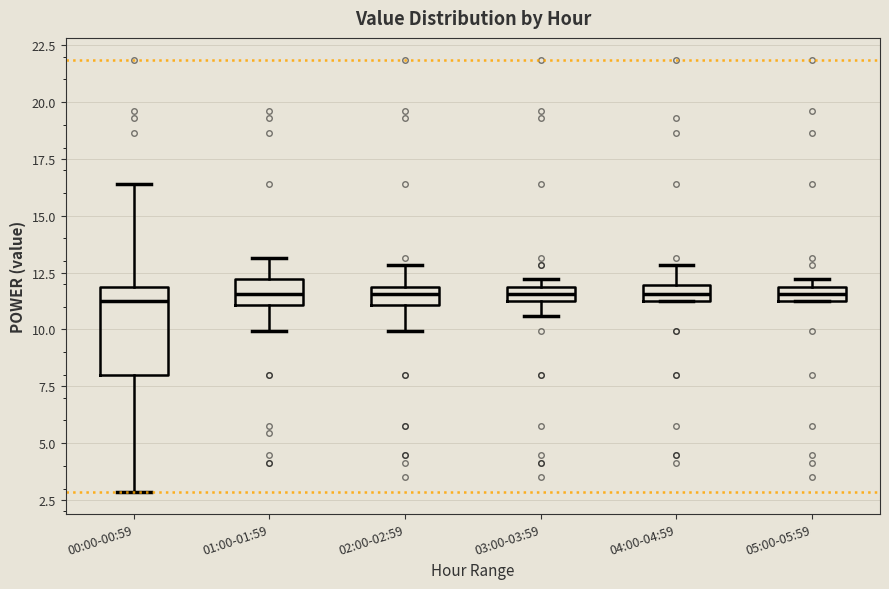

Which box is the tallest, from its lower edge to its upper edge?

00:00-00:59